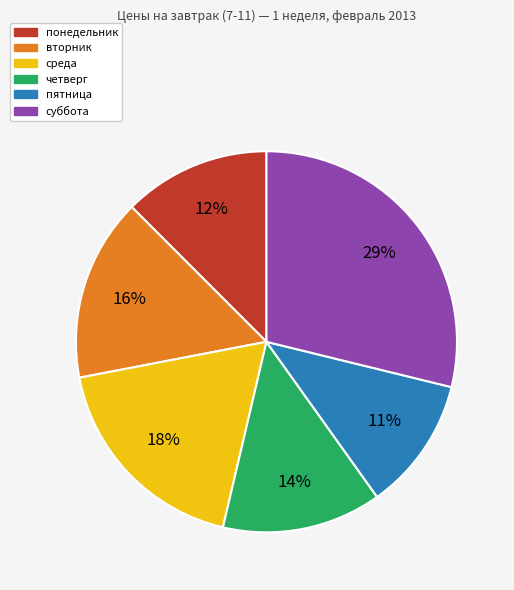

How many slices are in this pie chart?

6